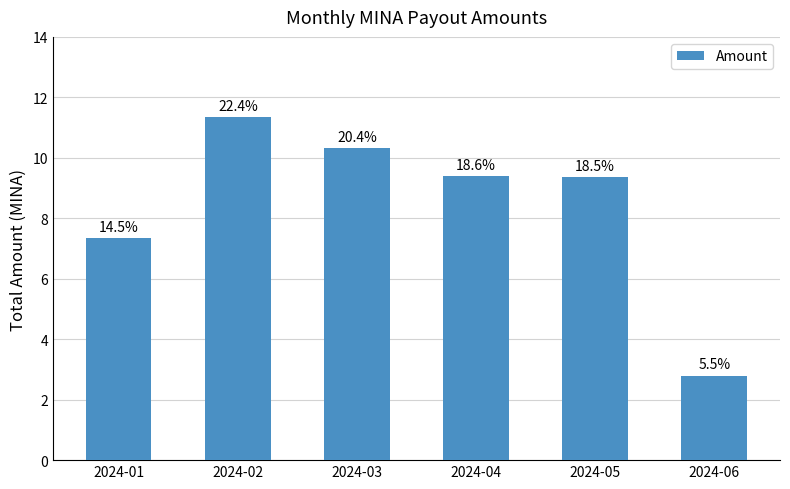

Does the chart contain any negative values?

No